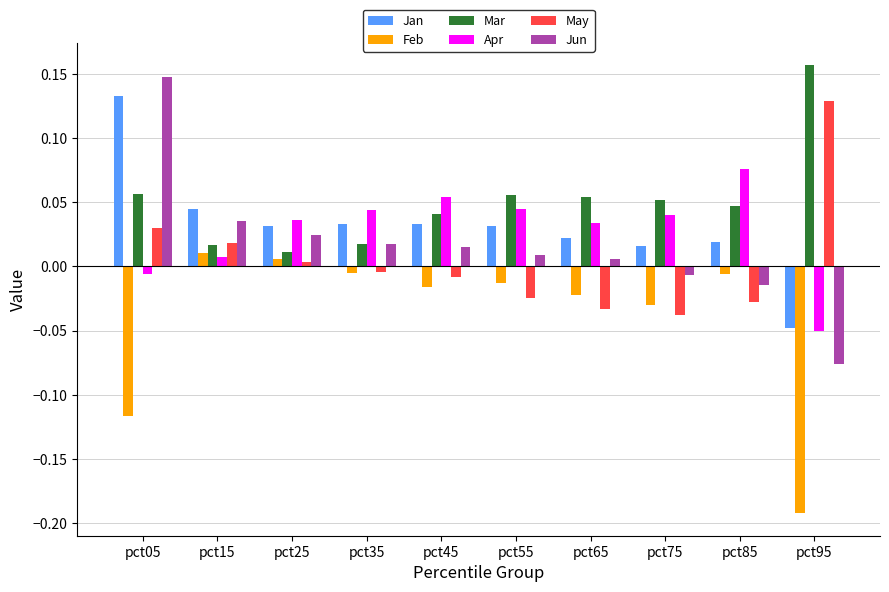

Which label corresponds to the largest value in the chart?

pct95